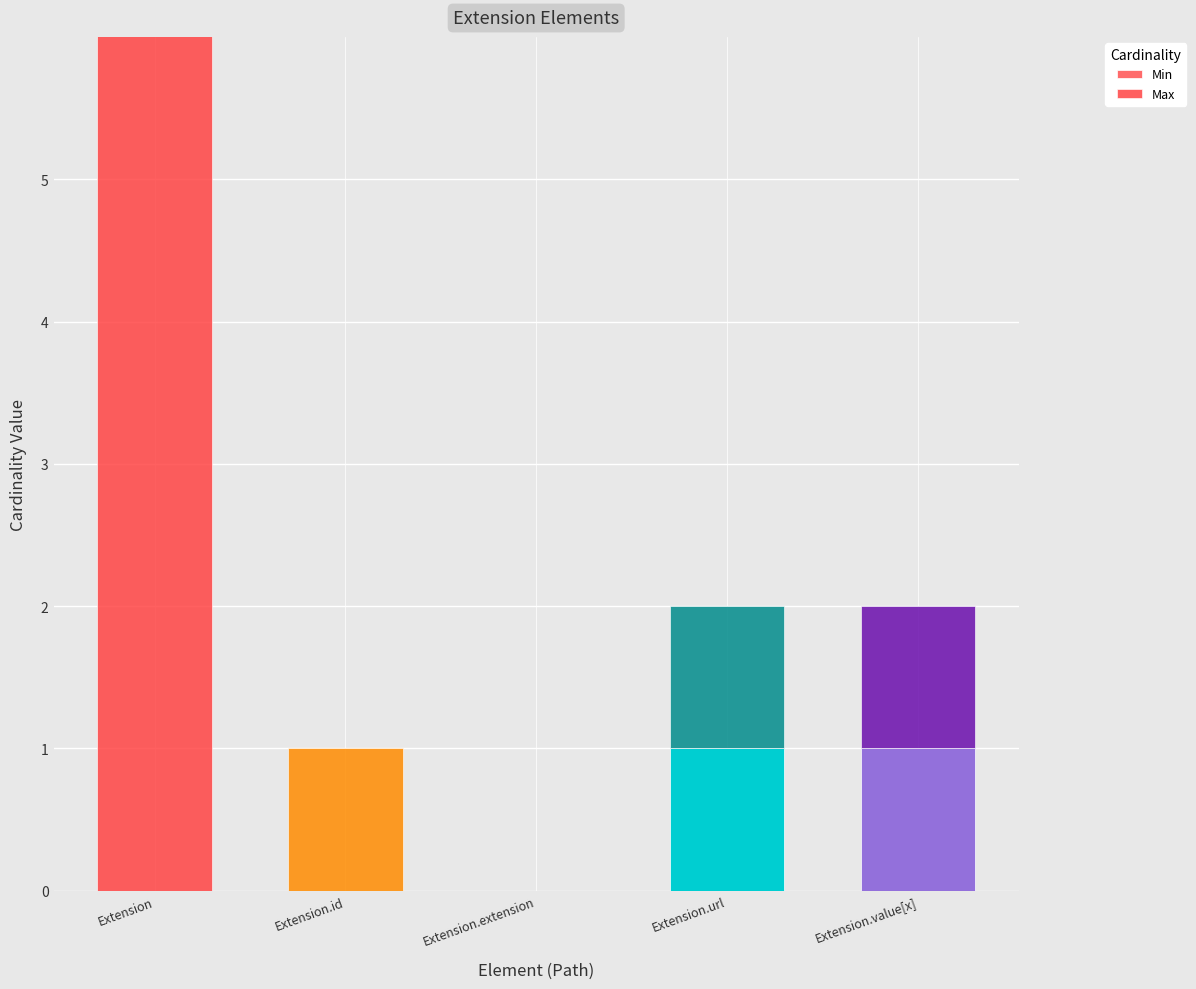

The value of Min at Extension.id is 1. True or false?

False